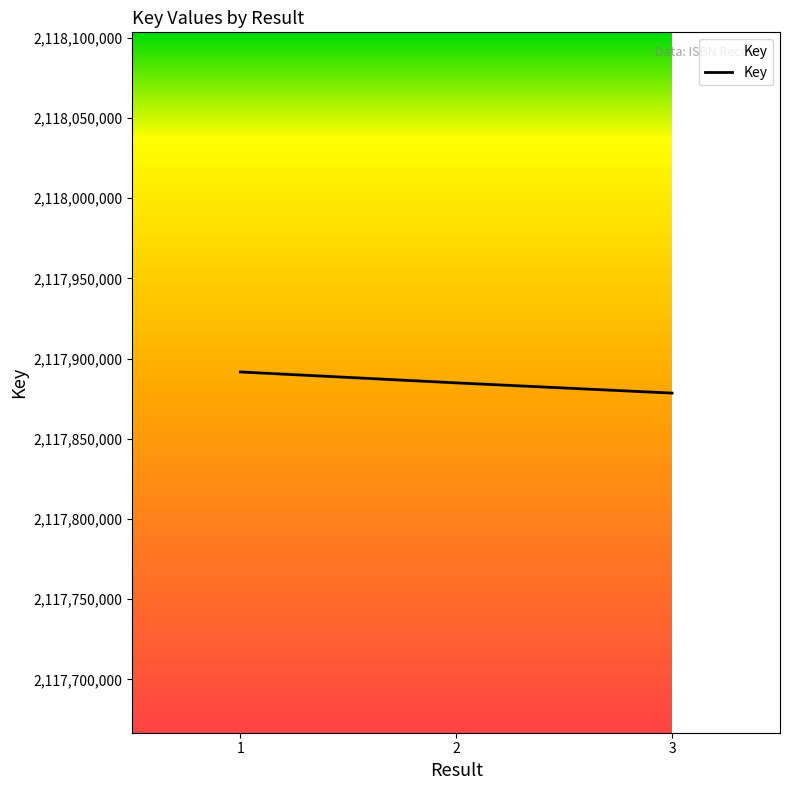

How many lines are shown in the chart?

1